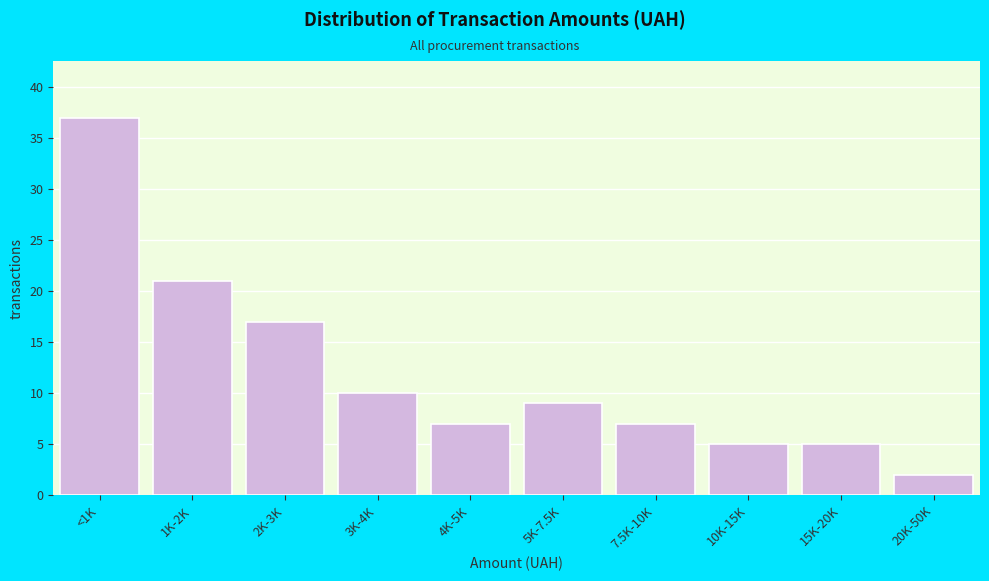

Reading left to right, list all the values displayed in this chart.

37	21	17	10	7	9	7	5	5	2